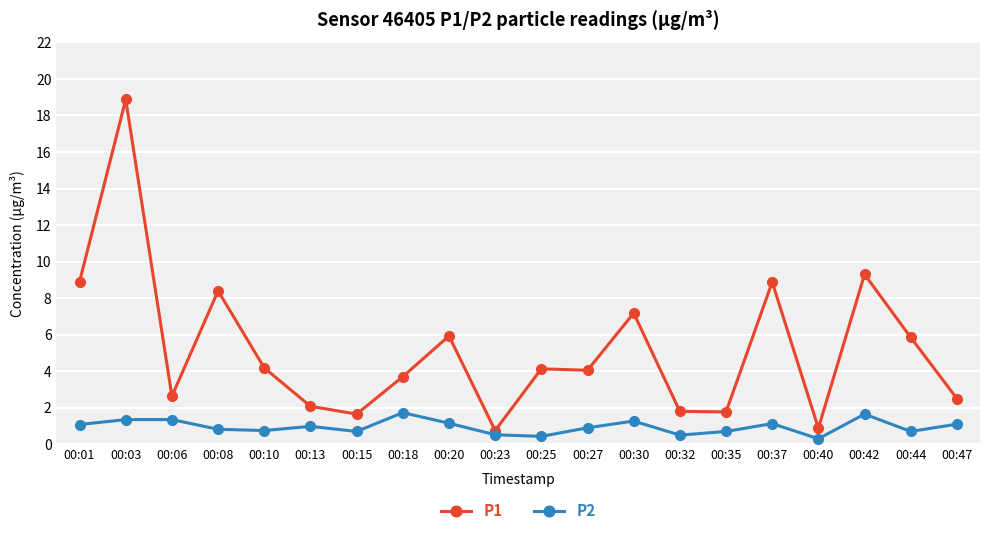

What is the value of the P2 point at the 1st from the left?

1.1